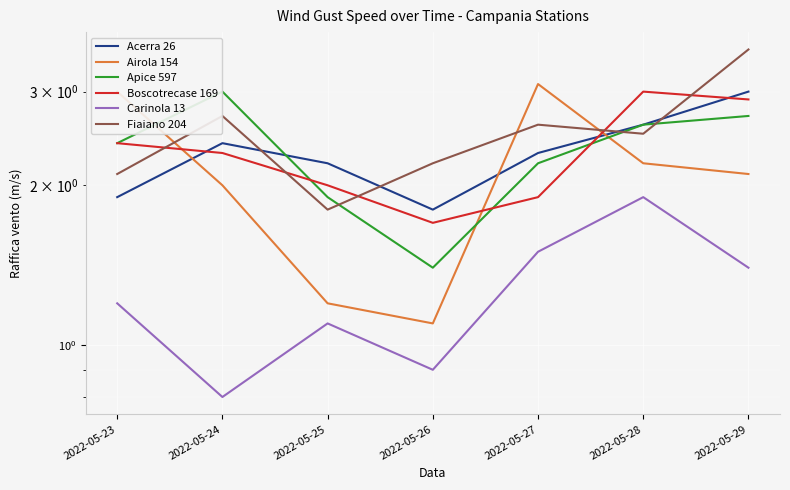

True or false: Acerra 26 has more than 2 interior local peaks.

False